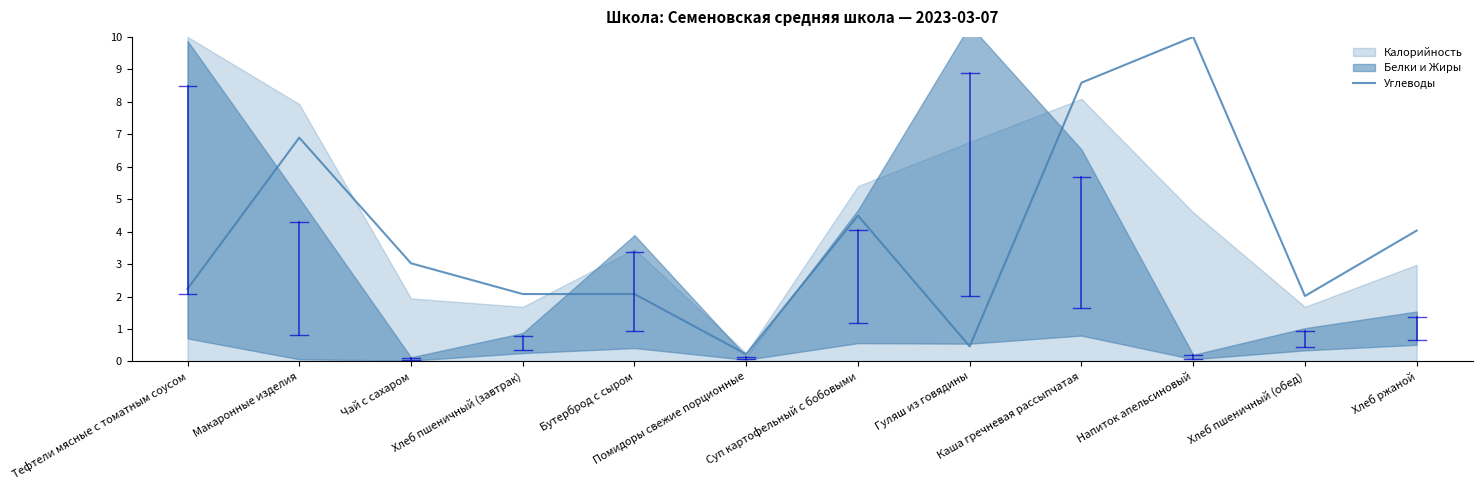

Is it true that the value at Напиток апельсиновый is 10.0?

True